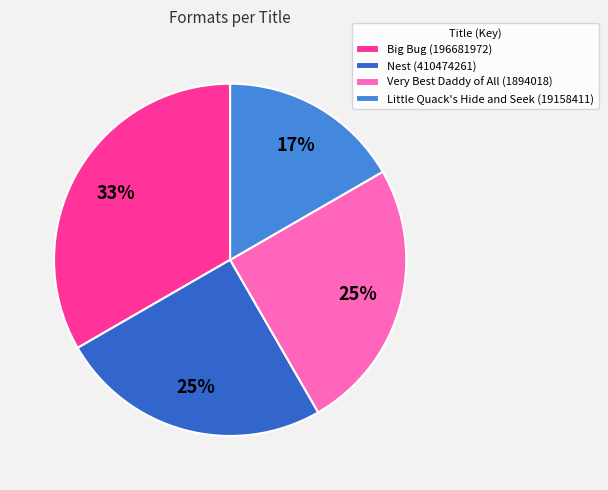

Do Very Best Daddy of All (1894018) and Little Quack's Hide and Seek (19158411) together represent more than half of the pie?

No